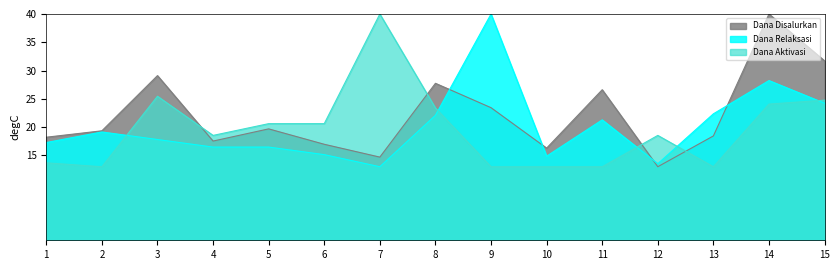

Which series has the largest total across all categories?

Dana Disalurkan